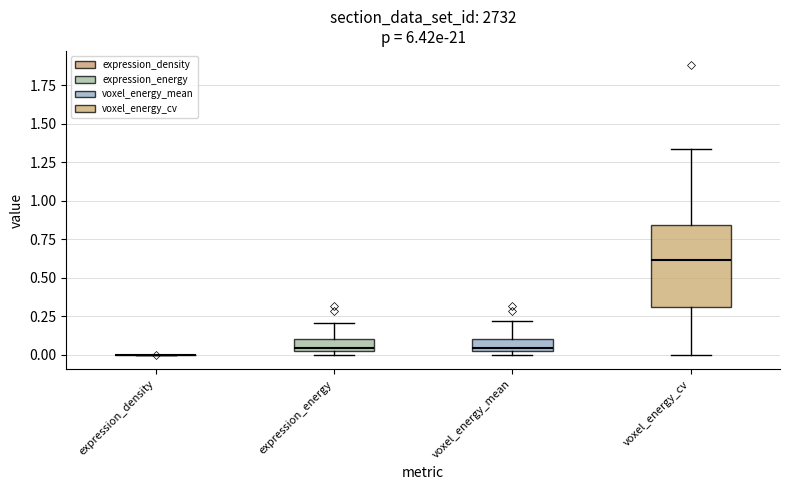

Which box is the tallest, from its lower edge to its upper edge?

voxel_energy_cv